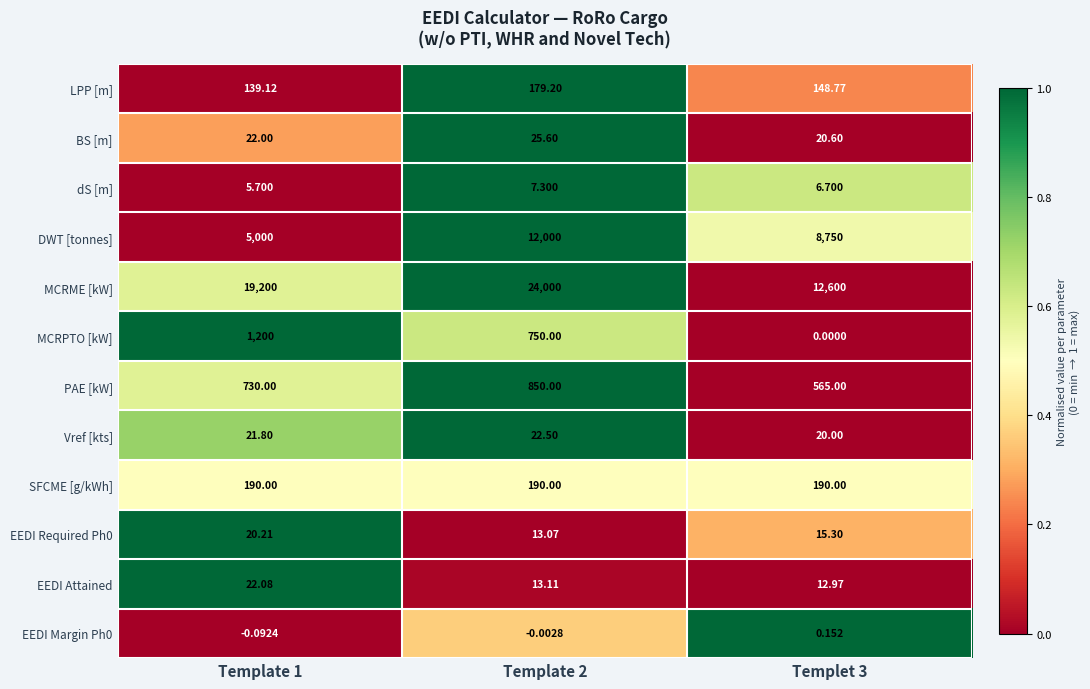

Which series has the largest total across all categories?

MCRME [kW]